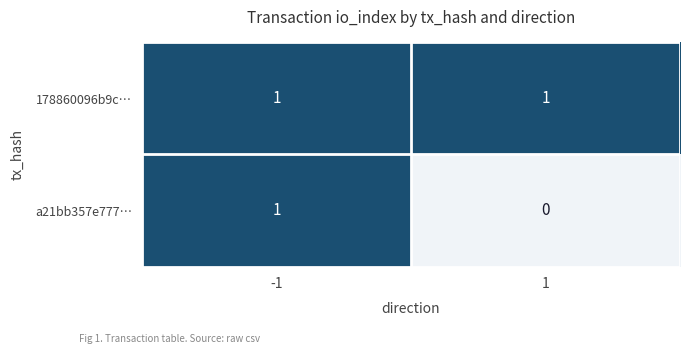

Is the value of a21bb357e777… at 1 greater than the value of 178860096b9c… at 1?

No